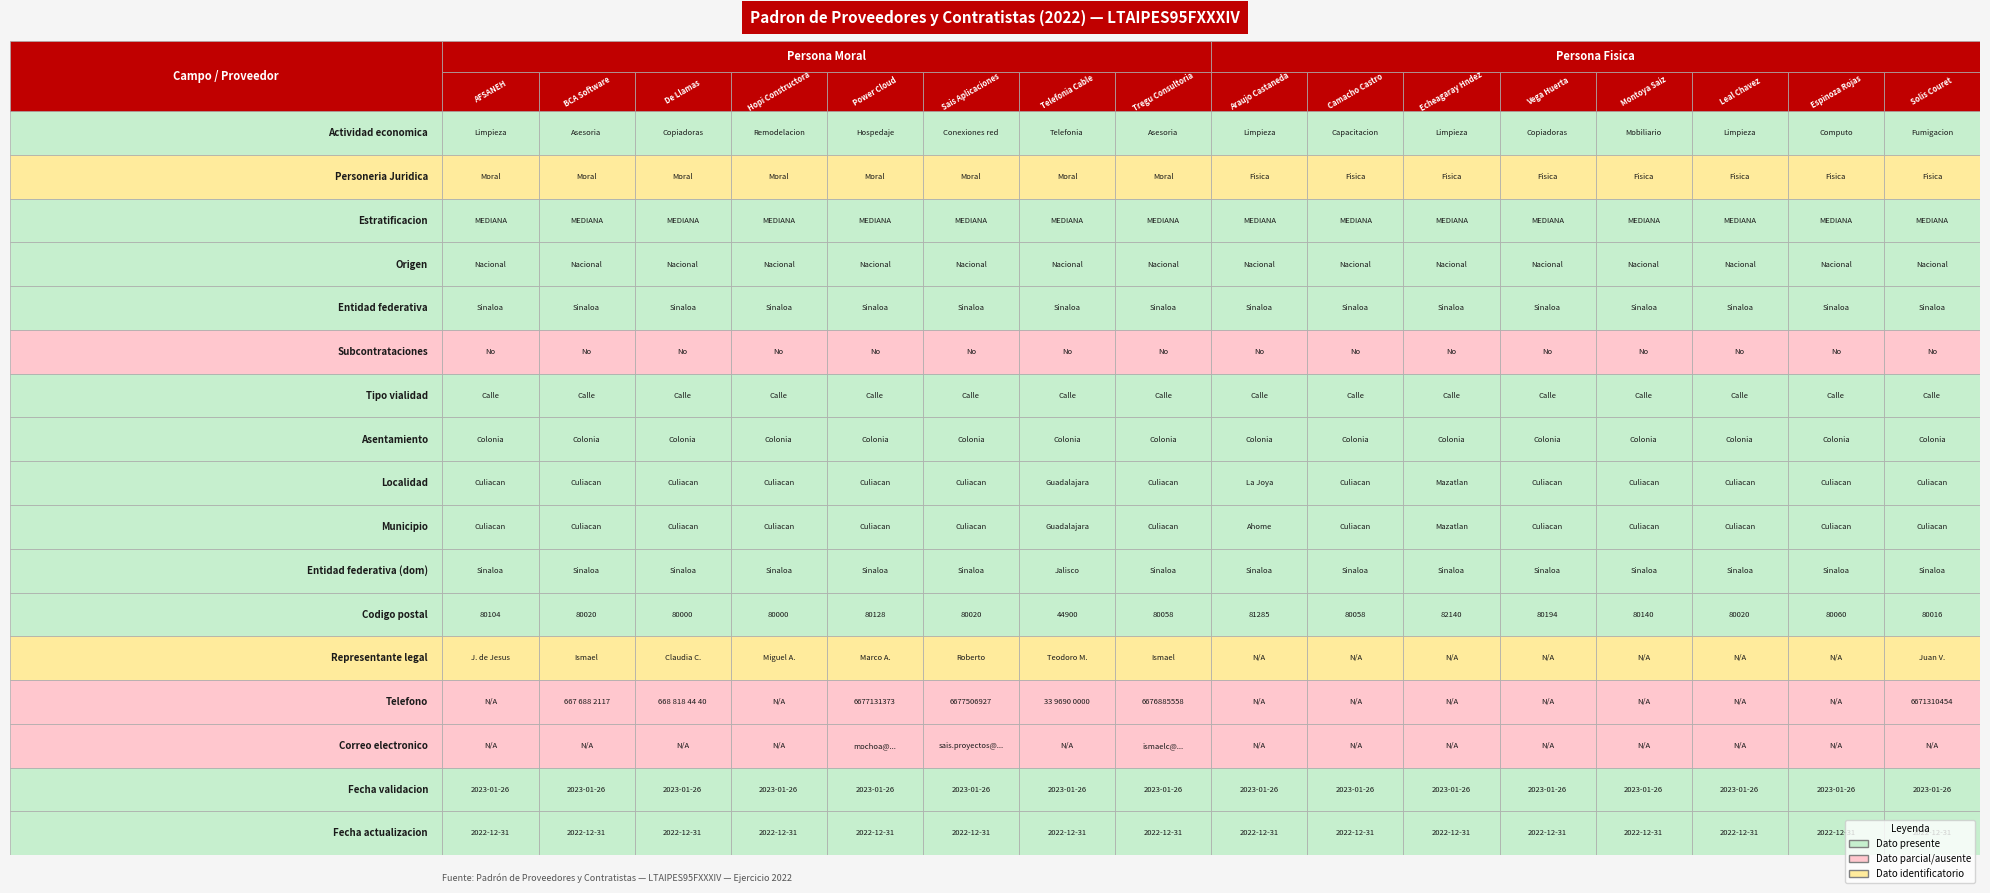

How many data points in Persona moral are above 0?

8